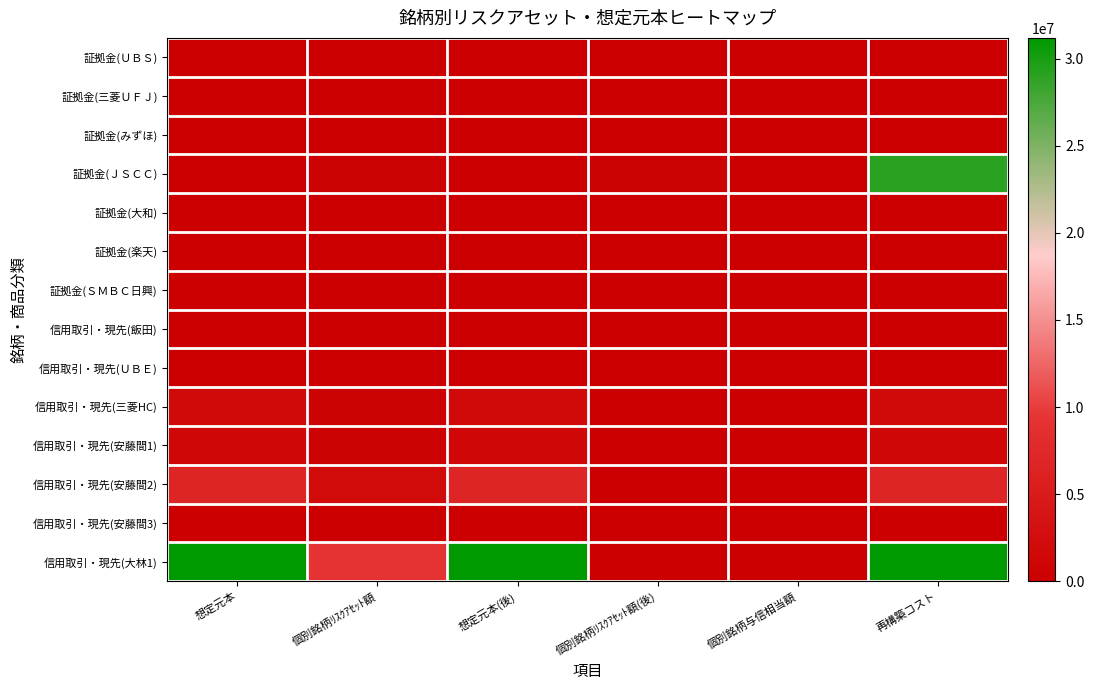

Which series has the widest spread of values?

信用取引・現先(大林1)